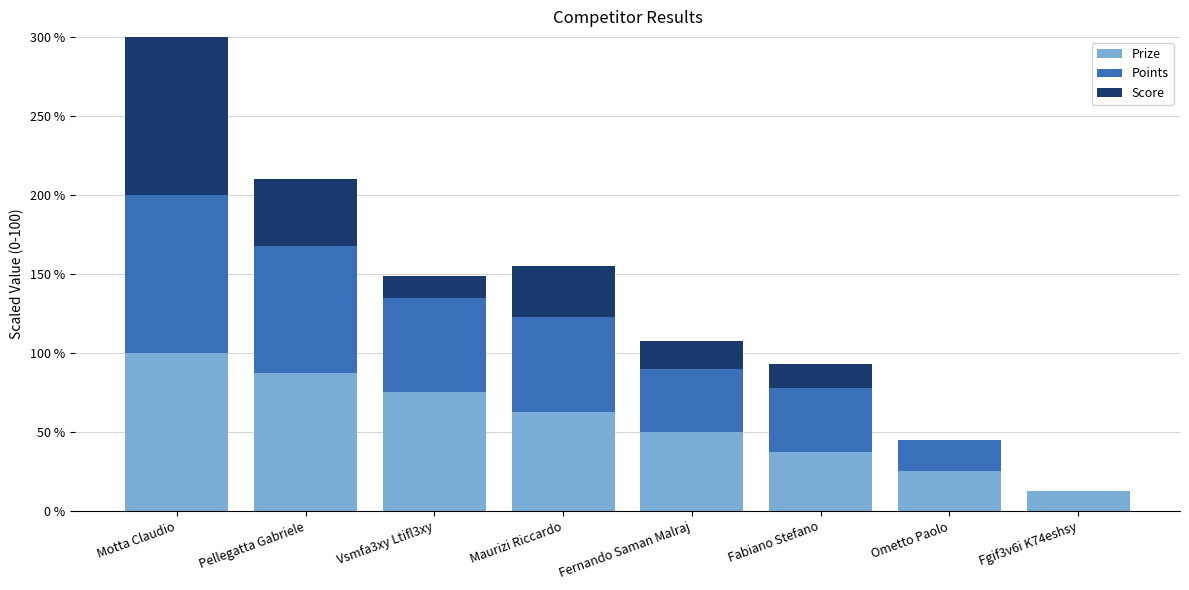

What are all the series names shown in the legend?

Prize, Points, Score